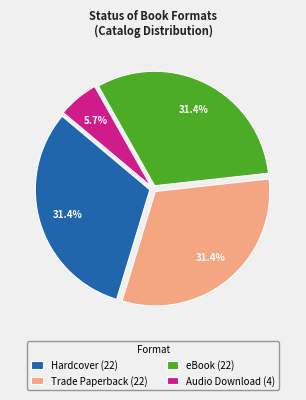

To the nearest percent, what is the difference between the largest and smallest slice percentages?

26%